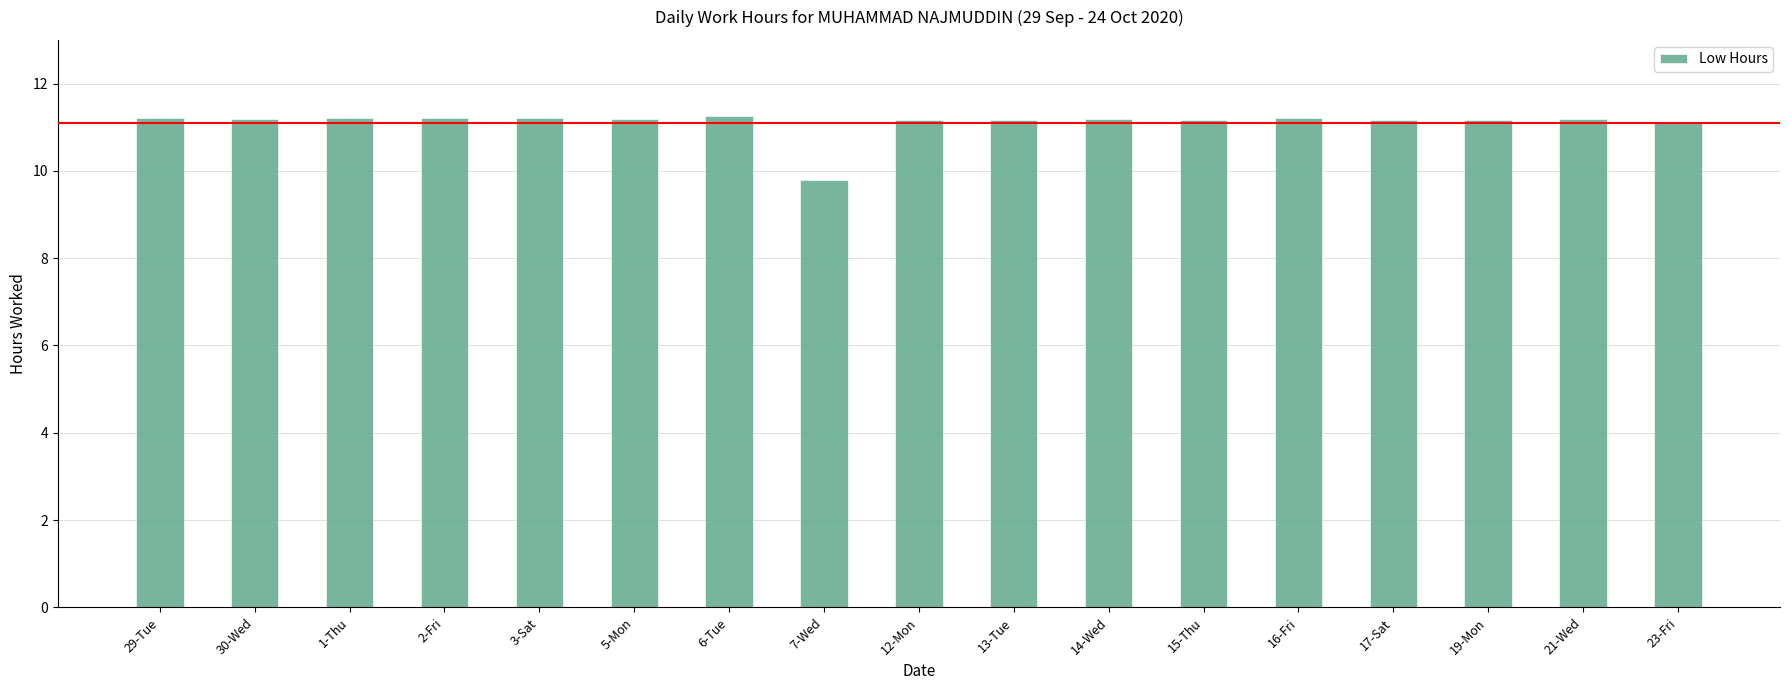

Approximately how many times larger is the value at 6-Tue compared to 16-Fri?

1.0